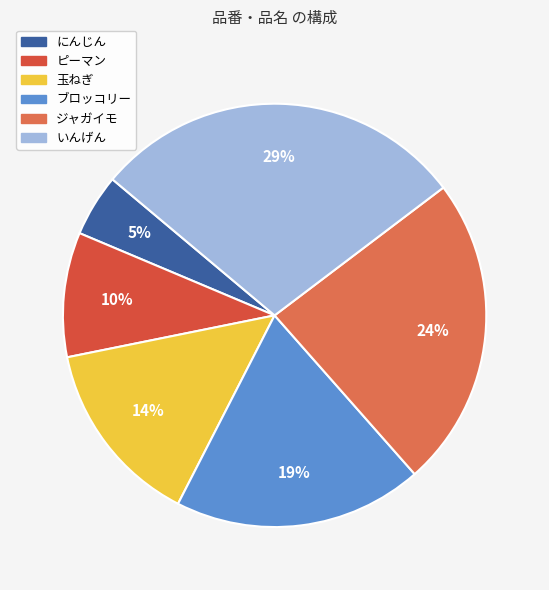

How many segments does this pie chart have?

6